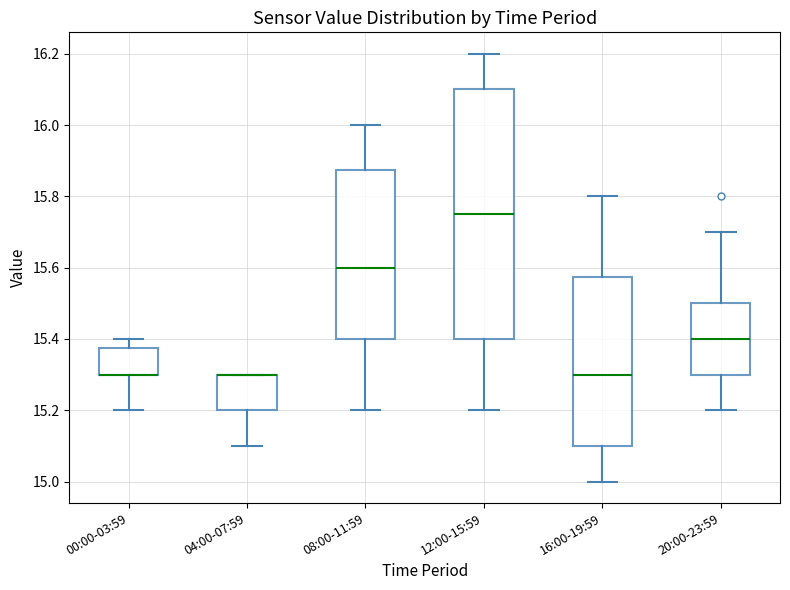

Which box is the tallest, from its lower edge to its upper edge?

12:00-15:59